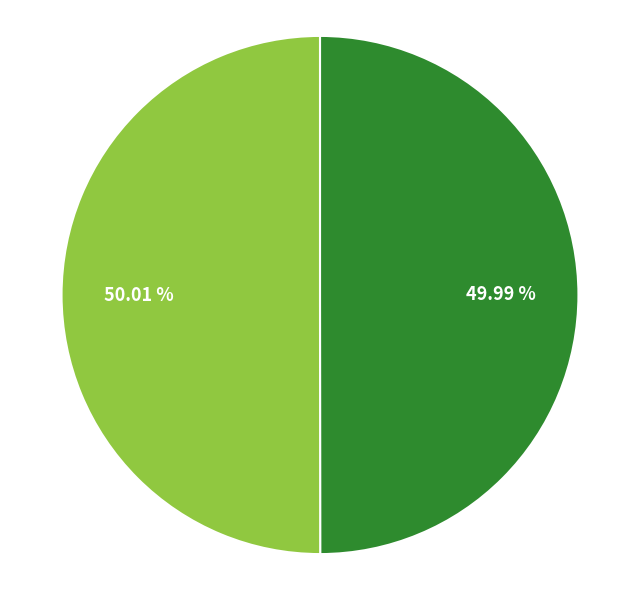

How many slices are in this pie chart?

2